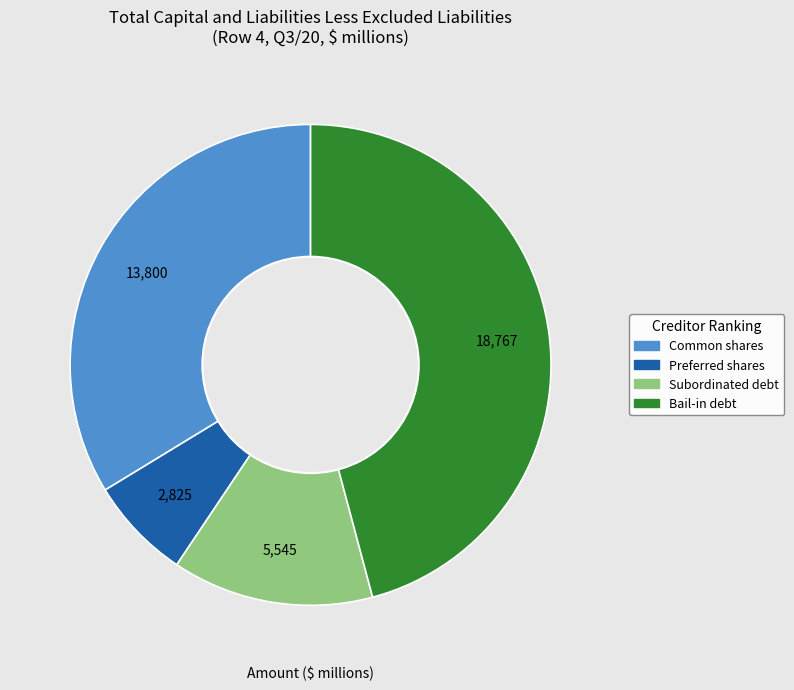

Which category has the biggest portion of the pie?

Bail-in debt